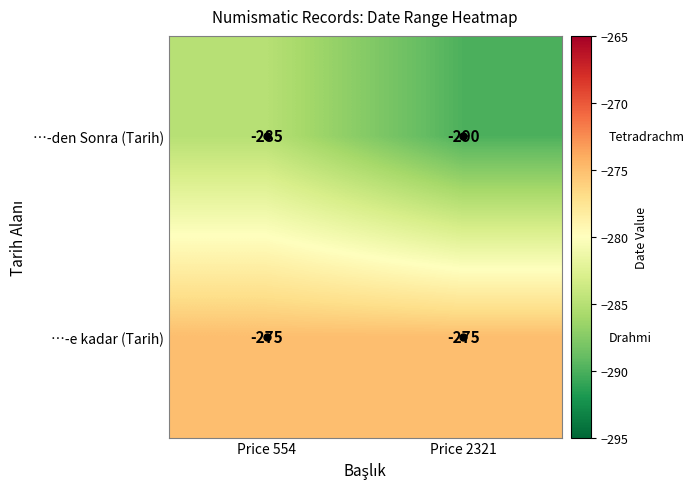

True or false: …-e kadar (Tarih) has a value of -465 at Price 2321.

False